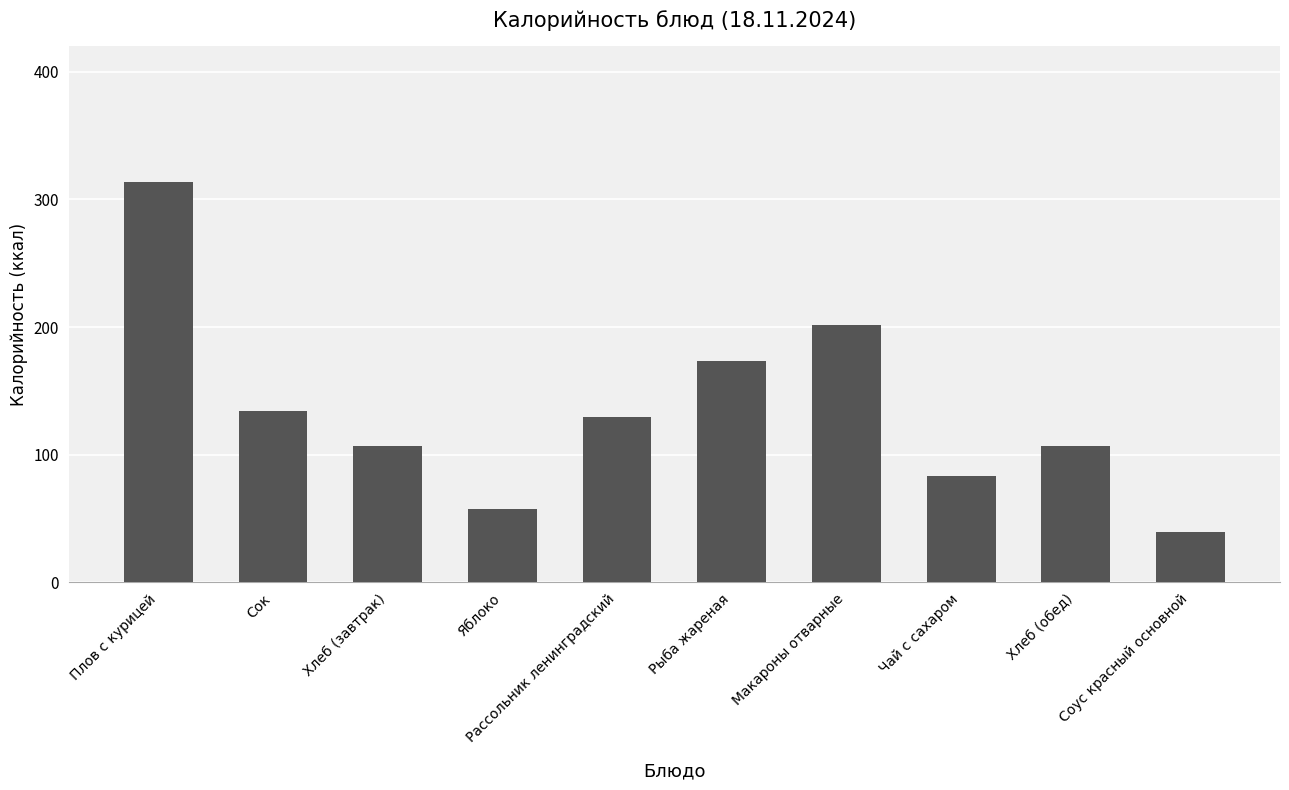

The value at Яблоко is 34.5. True or false?

False